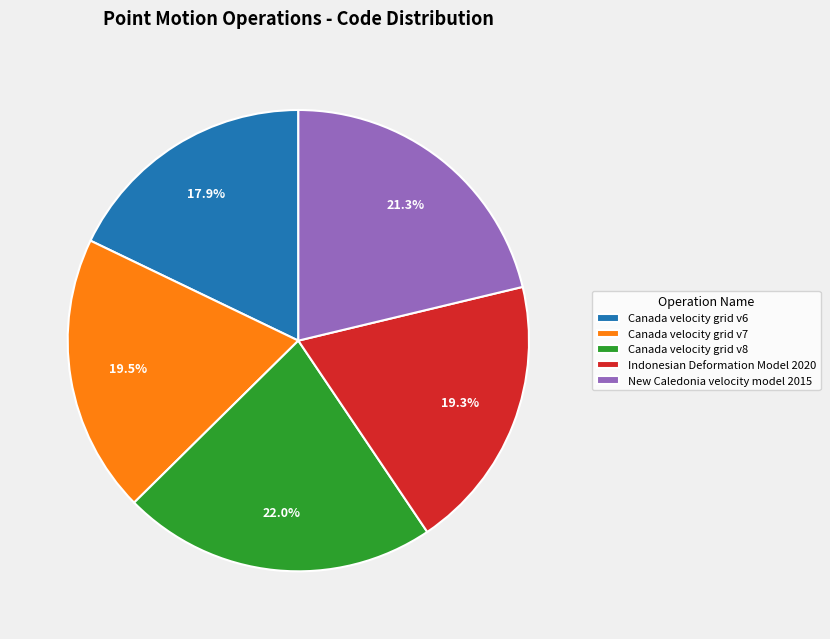

What is the smallest slice in the pie chart?

Canada velocity grid v6